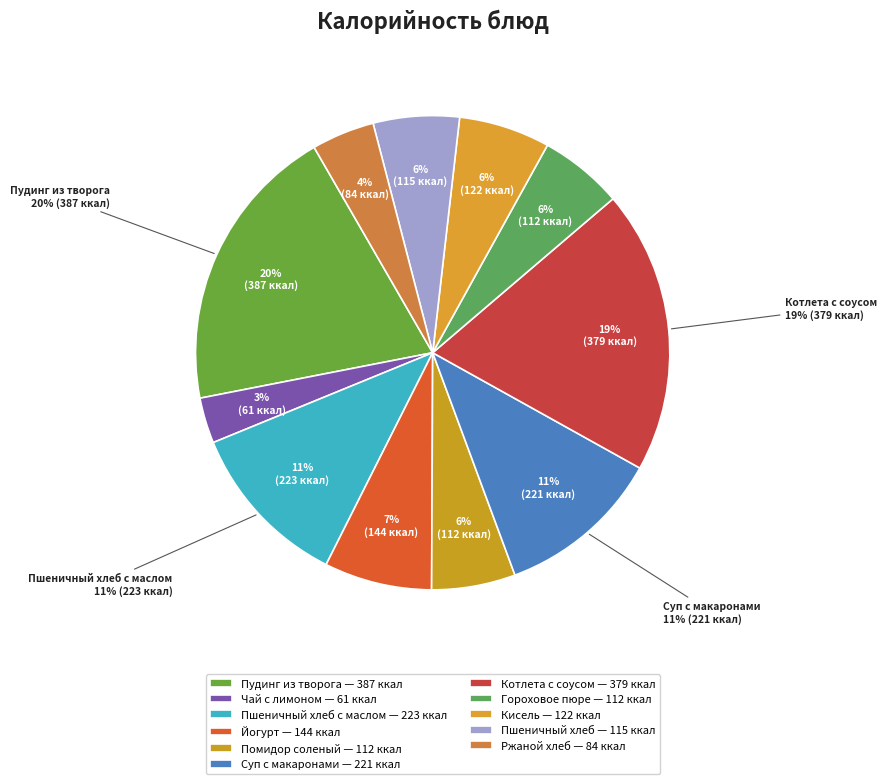

Does Пшеничный с маслом, сыр represent more than half of the total?

No